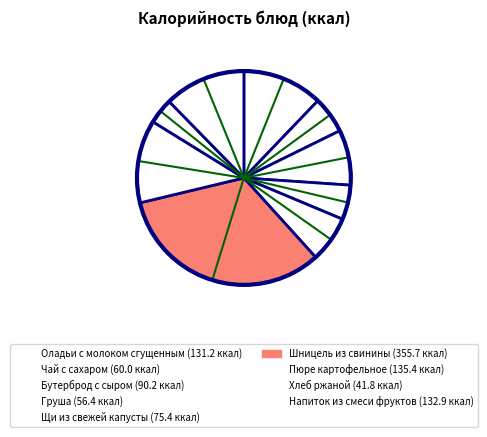

Rank the categories by value from lowest to highest.

Хлеб ржаной, Груша, Чай с сахаром, Щи из свежей капусты, Бутерброд с сыром, Оладьи с молоком сгущенным, Напиток из смеси фруктов, Пюре картофельное, Шницель из свинины